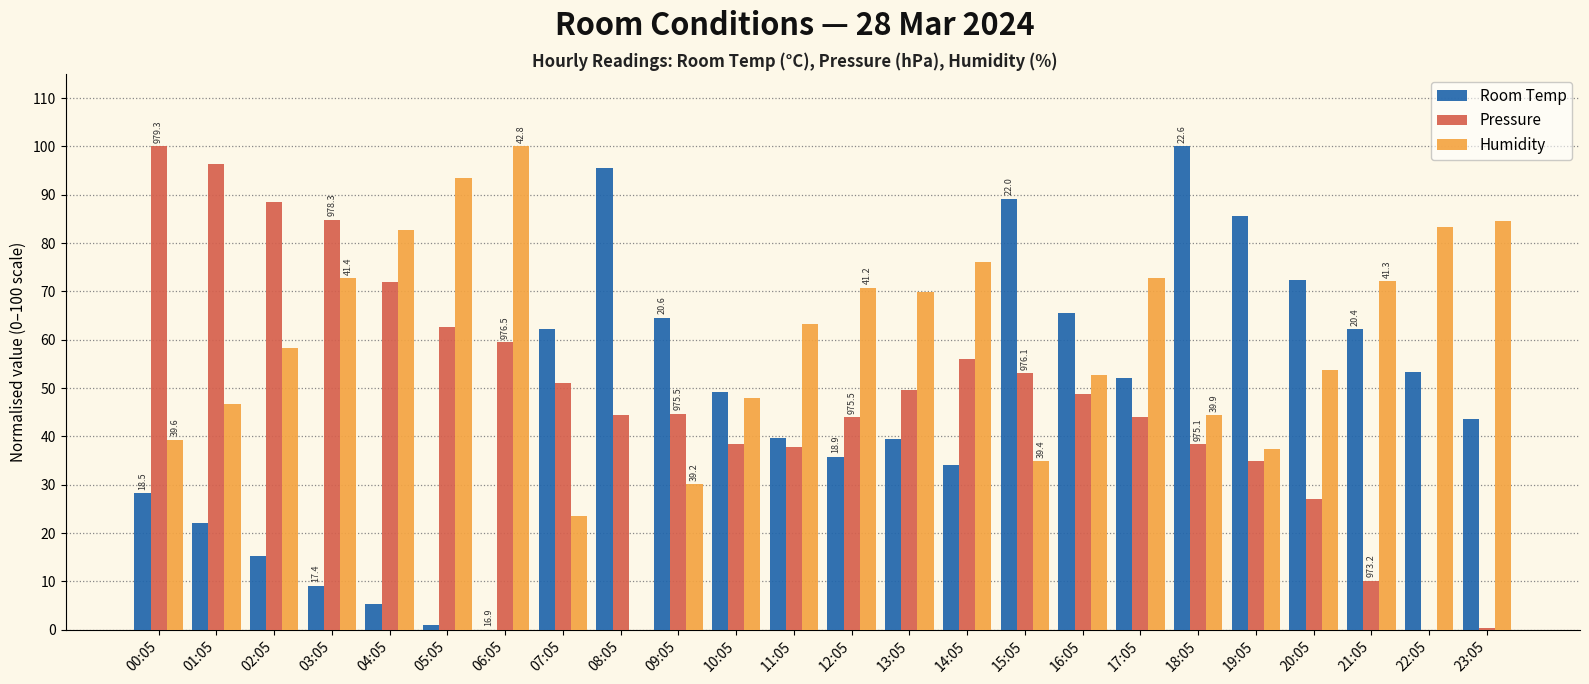

What is the sum of the Pressure values at 19:05 and 07:05?

86.0